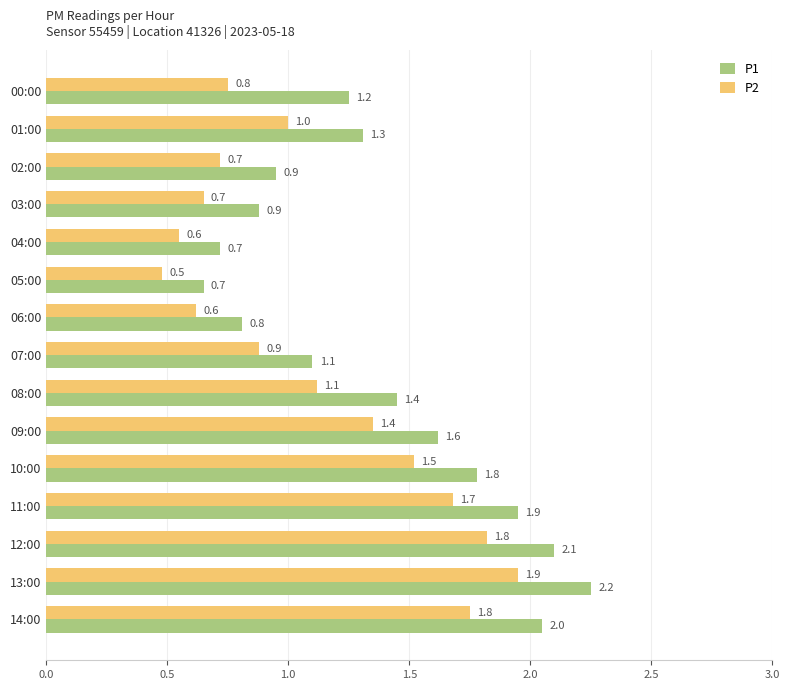

At which category does the chart reach its minimum across all series?

05:00